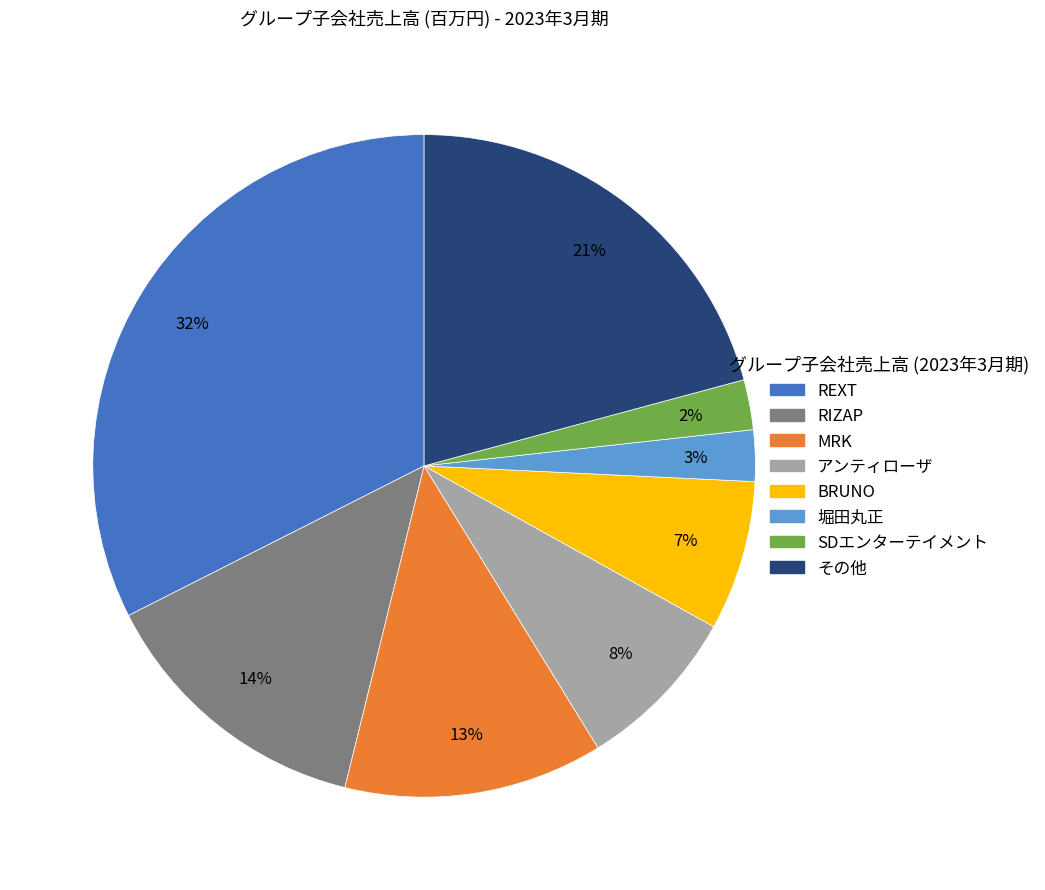

Which has a higher value, SDエンターテイメント or MRK?

MRK